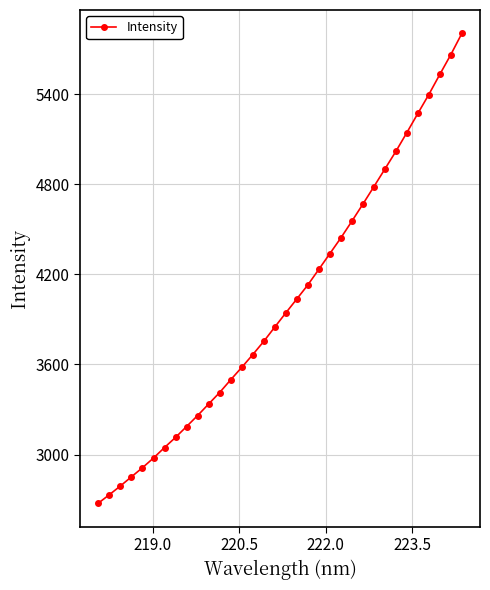

What is the value of the 12th point from the left?

3413.4